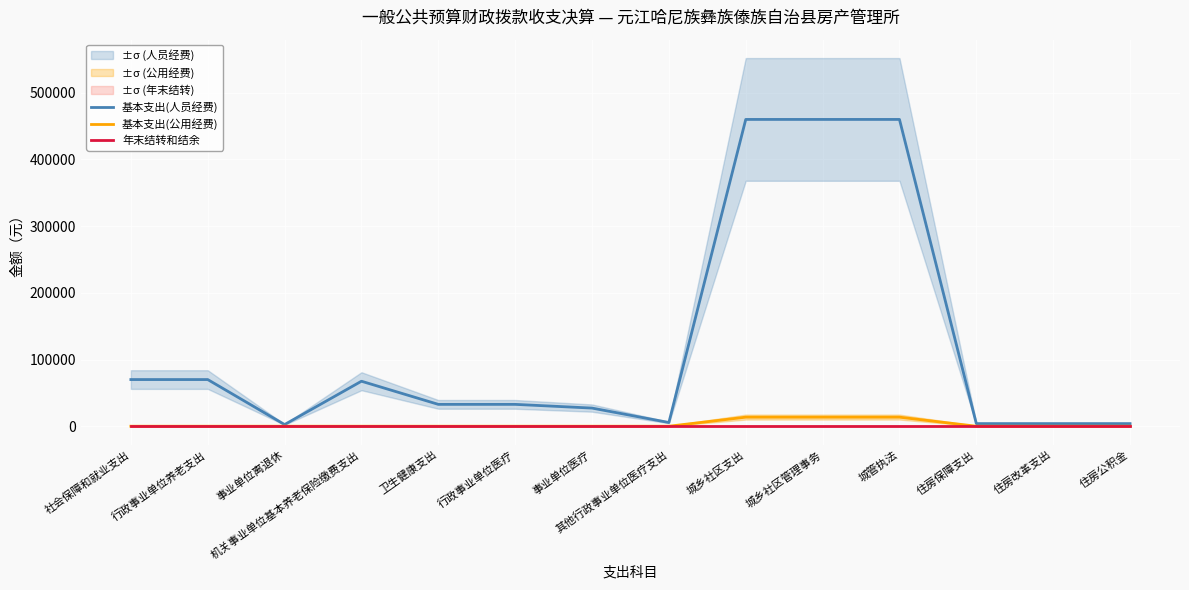

True or false: 基本支出(公用经费) and 年末结转和结余 cross at least once.

False